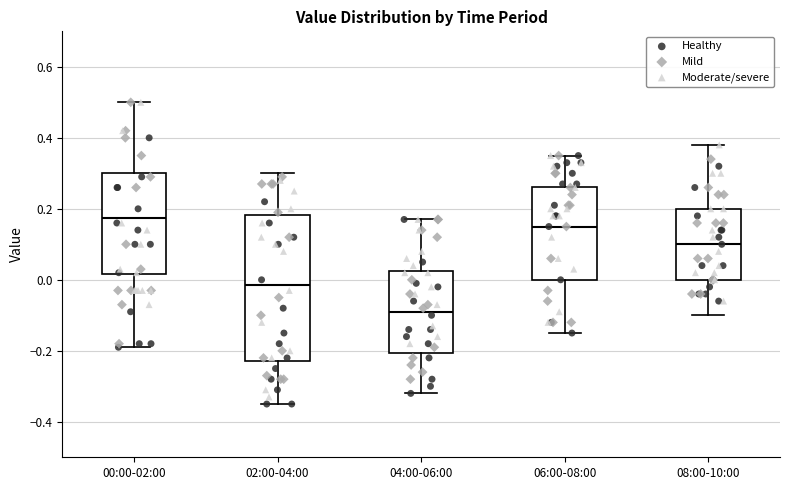

Reading left to right, read every box against the y-axis: the position of its median line, the range the box covers, and the ends of its whiskers. The values are not printed on the chart, so give them approximately, as read against the axis.

00:00-02:00: median 0.18, box 0.02 to 0.30, whiskers -0.18 to 0.50
02:00-04:00: median -0.02, box -0.22 to 0.18, whiskers -0.34 to 0.30
04:00-06:00: median -0.08, box -0.20 to 0.02, whiskers -0.32 to 0.18
06:00-08:00: median 0.16, box 0.00 to 0.26, whiskers -0.14 to 0.36
08:00-10:00: median 0.10, box 0.00 to 0.20, whiskers -0.10 to 0.38